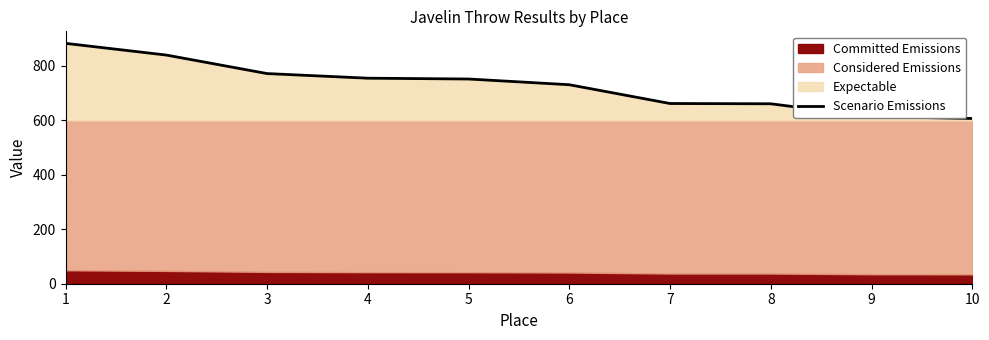

What is the ratio of the value at 3 to the value at 6?

1.1